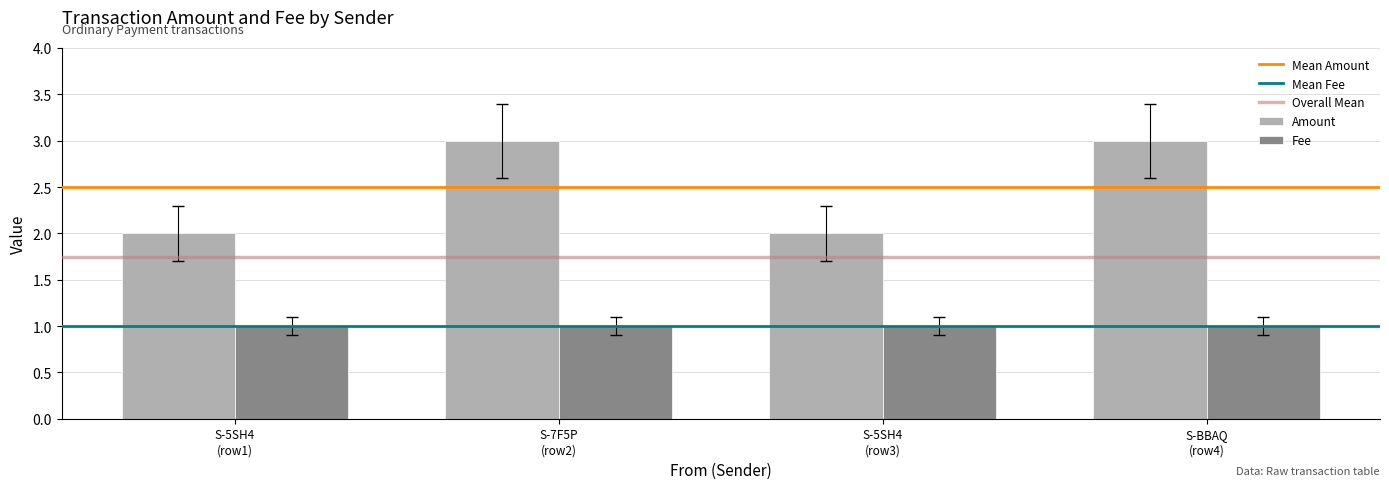

What is the maximum value for Amount?

3